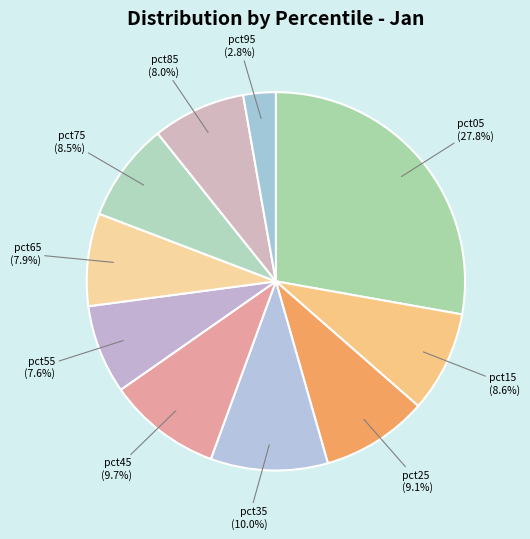

How many slices are in this pie chart?

10